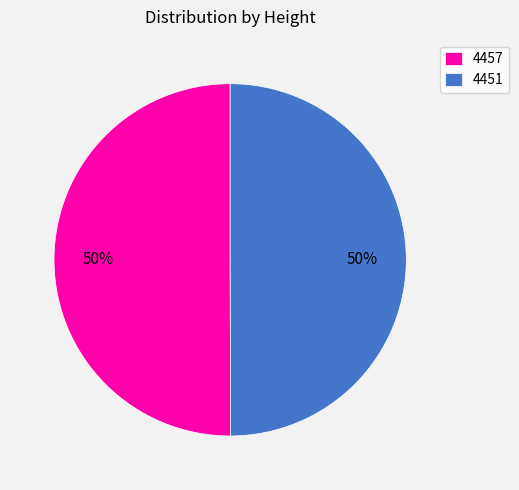

To the nearest percent, what is the average slice percentage?

50%